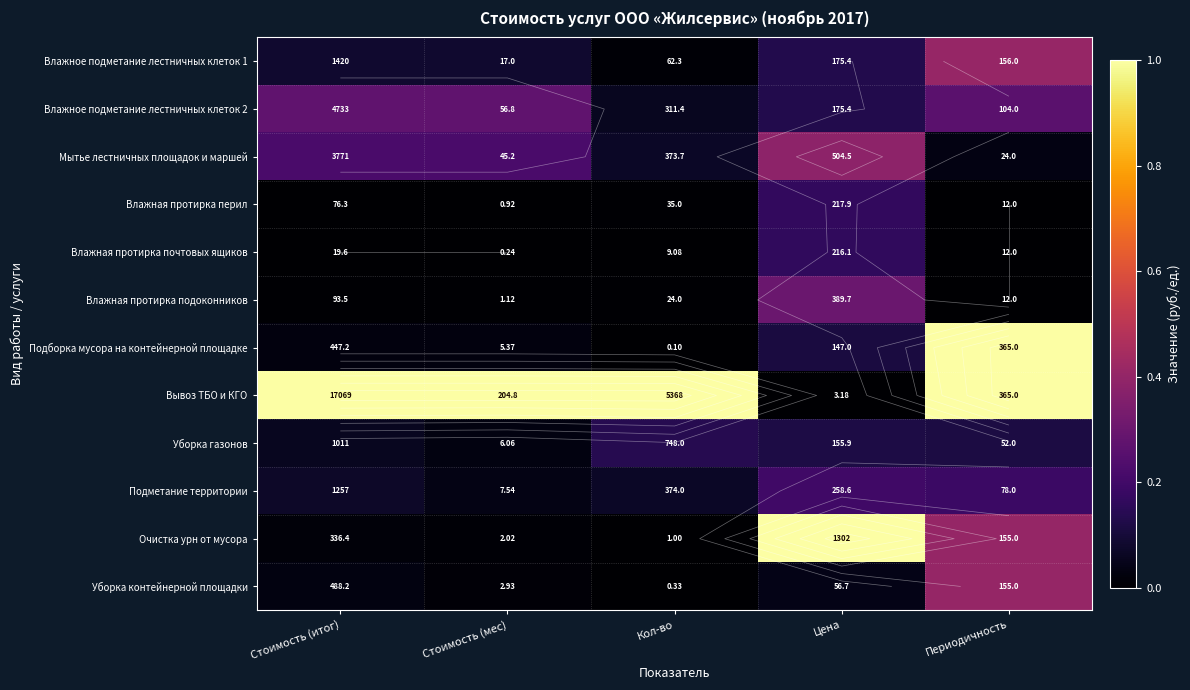

What is the spread (max minus min) of values at Цена?

1.0